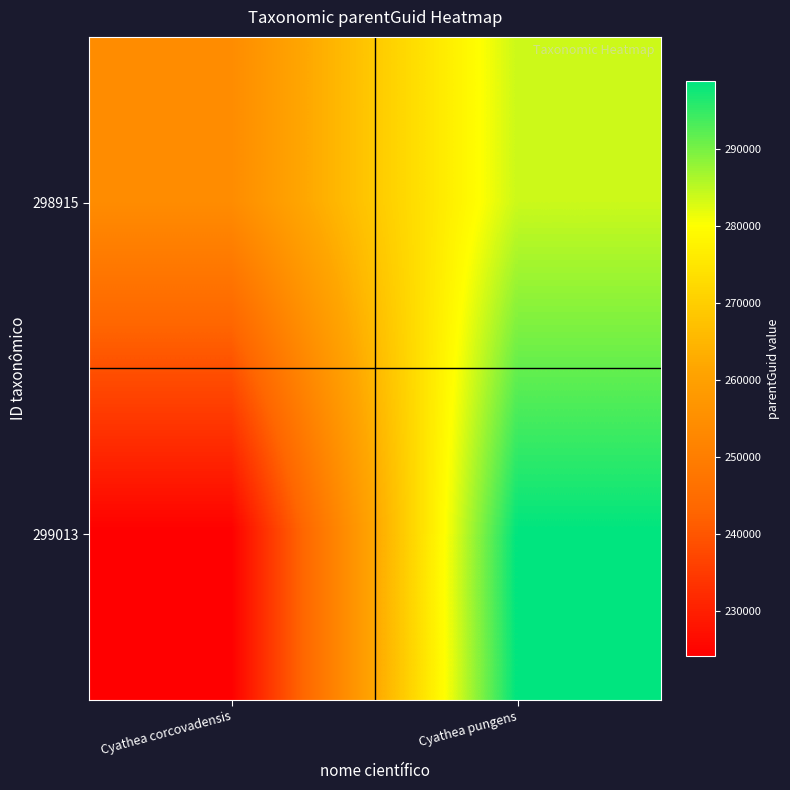

At how many categories does at least one series exceed 268177?

1